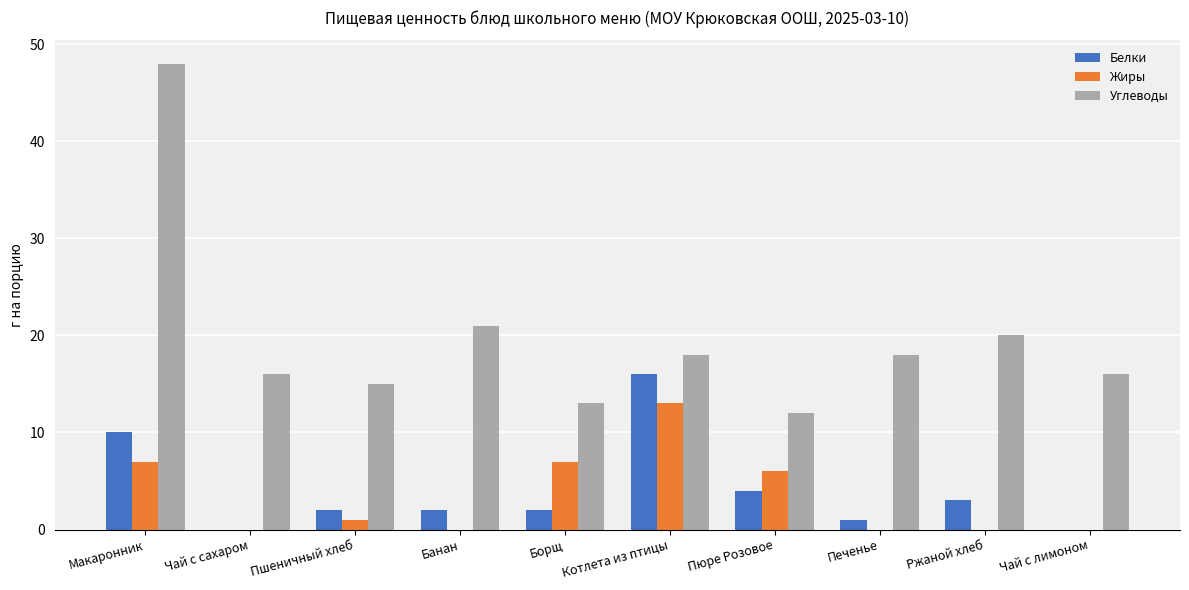

Reading left to right, transcribe all the data shown in this chart.

Белки: Макаронник=10	Чай с сахаром=0	Пшеничный хлеб=2	Банан=2	Борщ=2	Котлета из птицы=16	Пюре Розовое=4	Печенье=1	Ржаной хлеб=3	Чай с лимоном=0
Жиры: Макаронник=7	Чай с сахаром=0	Пшеничный хлеб=1	Банан=0	Борщ=7	Котлета из птицы=13	Пюре Розовое=6	Печенье=0	Ржаной хлеб=0	Чай с лимоном=0
Углеводы: Макаронник=48	Чай с сахаром=16	Пшеничный хлеб=15	Банан=21	Борщ=13	Котлета из птицы=18	Пюре Розовое=12	Печенье=18	Ржаной хлеб=20	Чай с лимоном=16